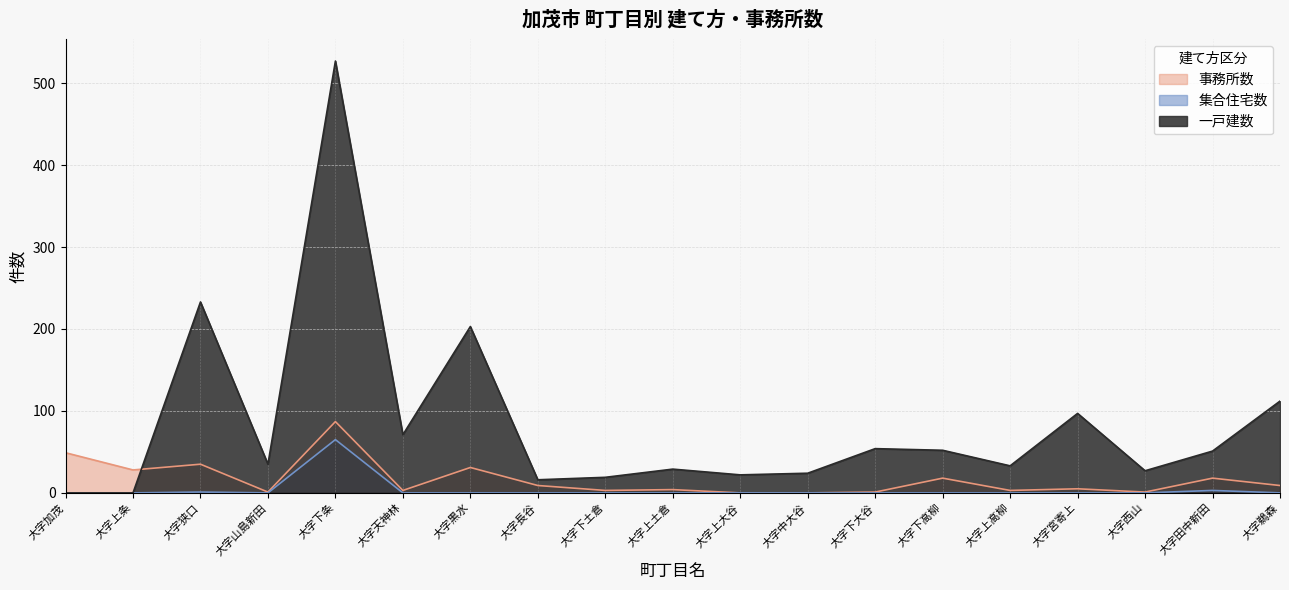

Where is the first local maximum for 一戸建数?

大字狭口